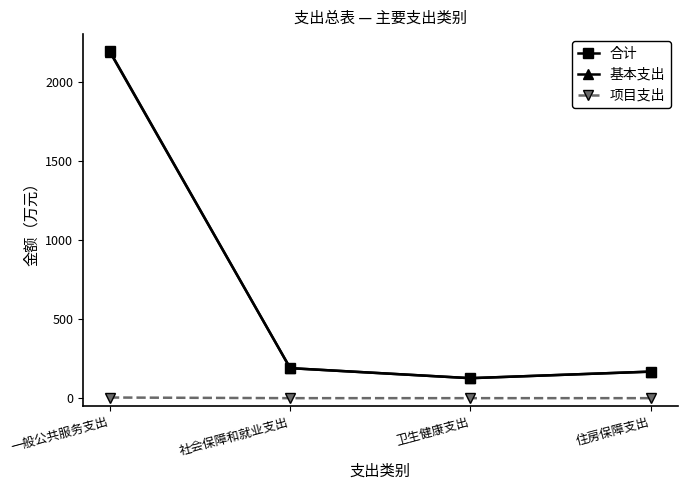

Is it true that 项目支出 equals 0.0 at 社会保障和就业支出?

True